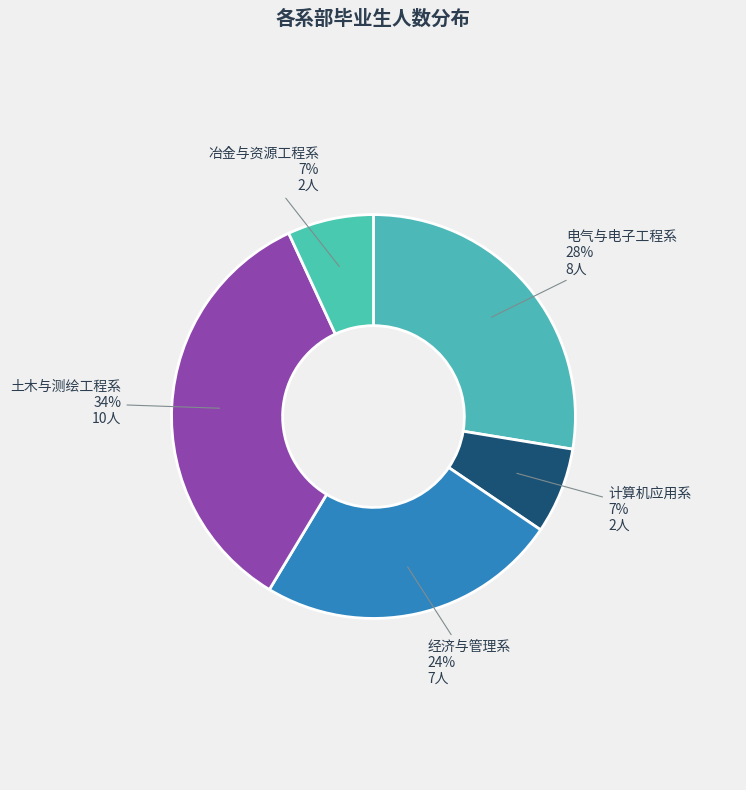

Do 经济与管理系 and 冶金与资源工程系 together represent more than half of the pie?

No